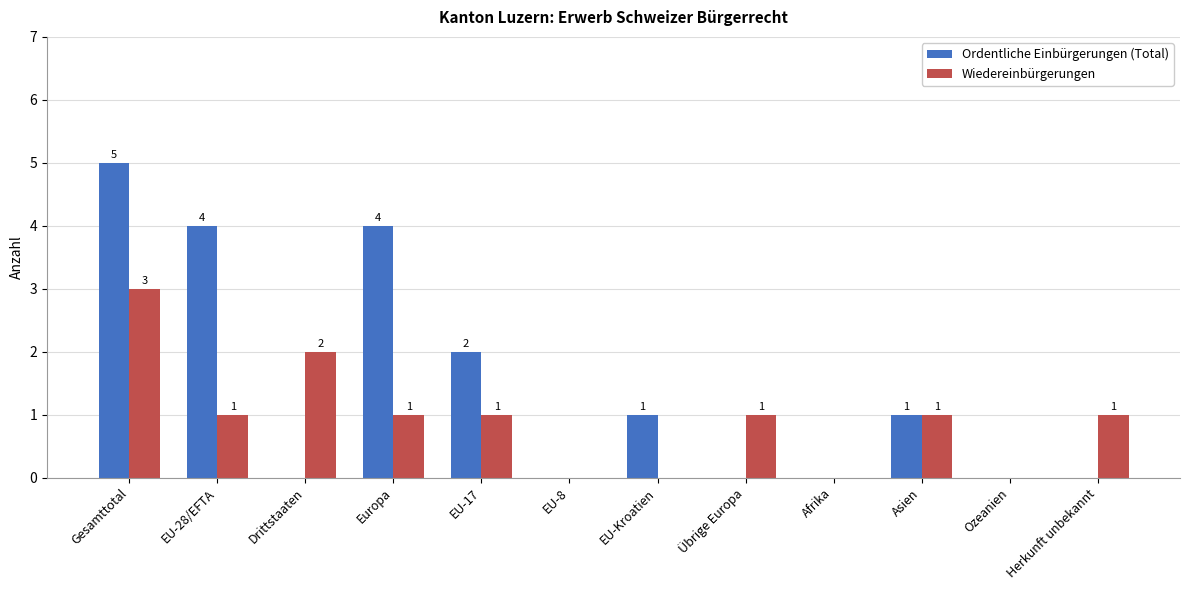

What is the sum of all Ordentliche Einbürgerungen (Total) values?

17